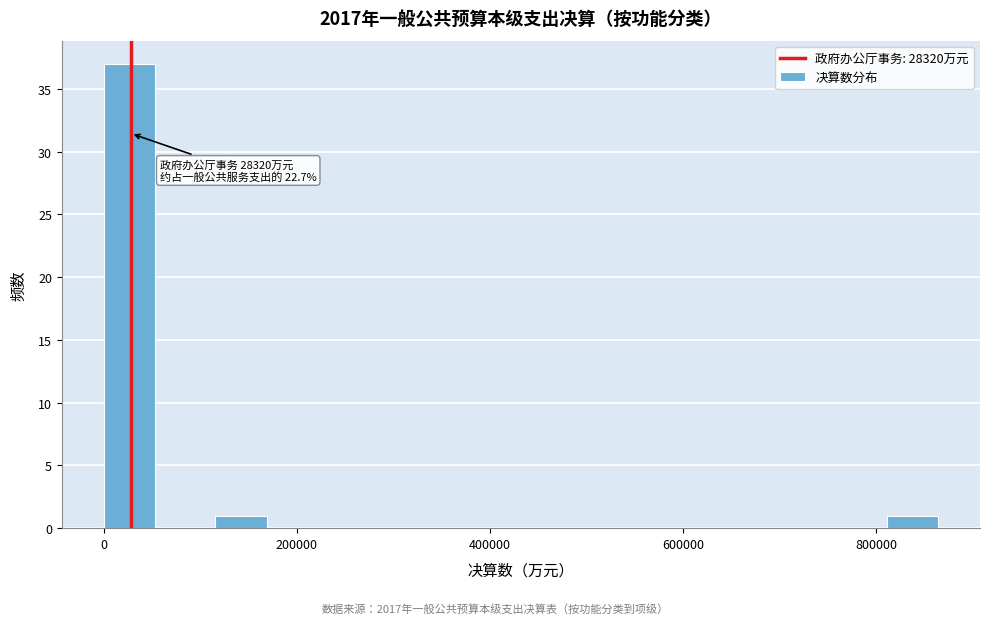

Around what value on the x-axis is the tallest bar? Give the approximate position of its centre, as read against the axis.

20000